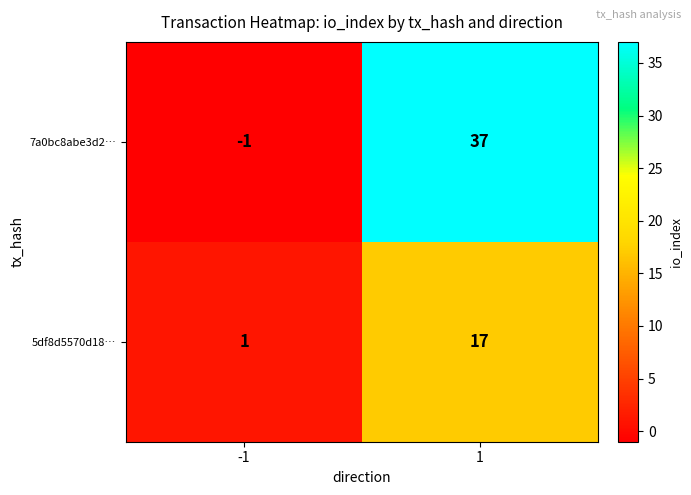

True or false: 5df8d5570d18… has a value of 17 at 1.

True